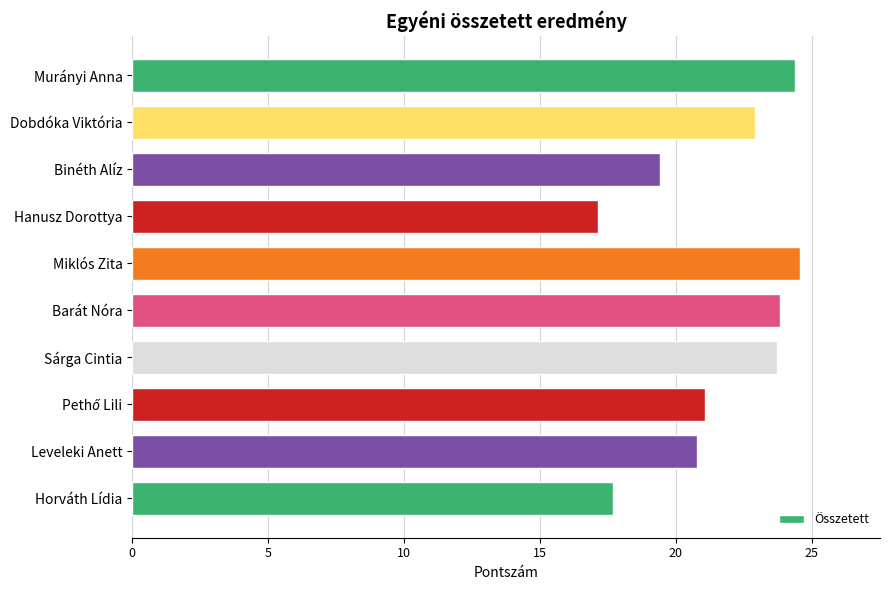

What is the greatest value displayed?

24.6